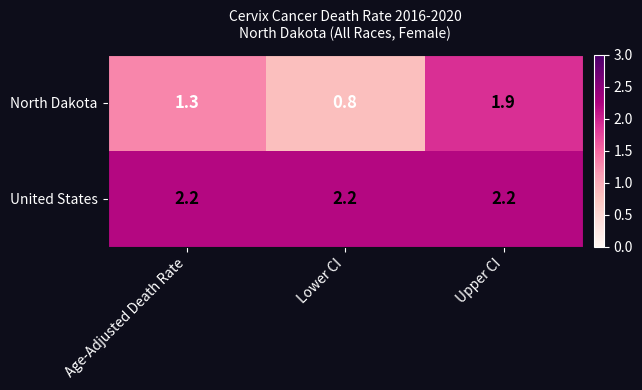

Count the number of data series in this chart.

2